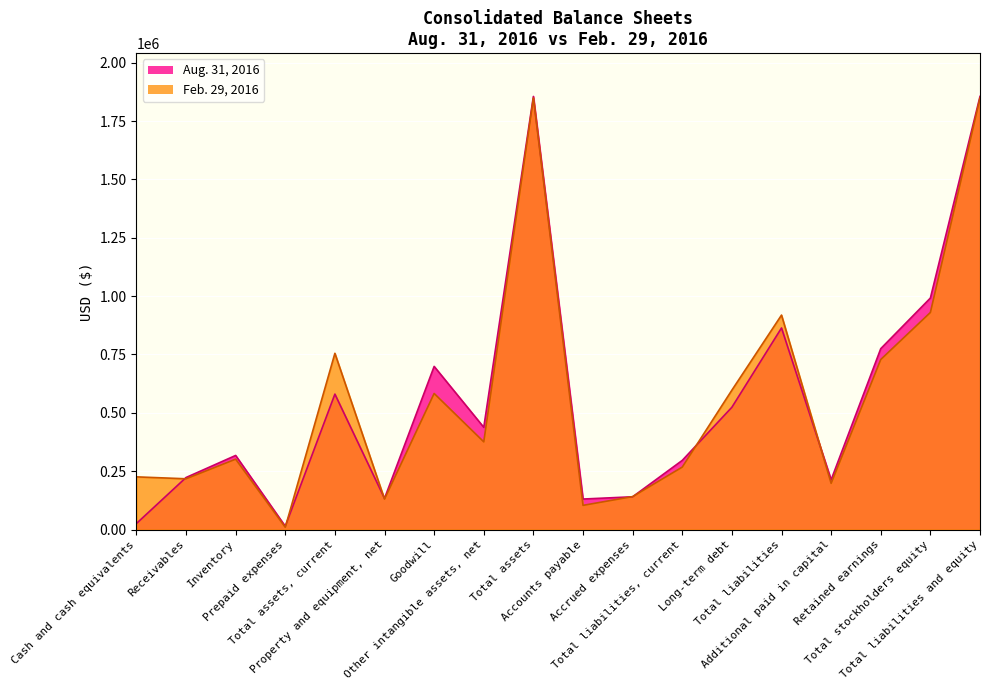

How many values in the Feb. 29, 2016 series exceed 375751?

8